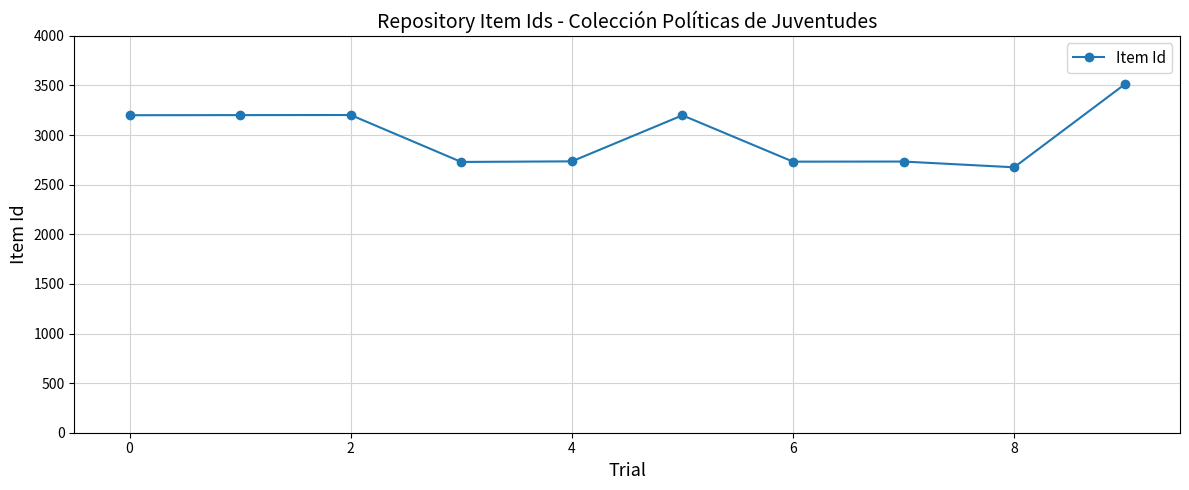

True or false: the data has more than 0 interior local peaks.

True